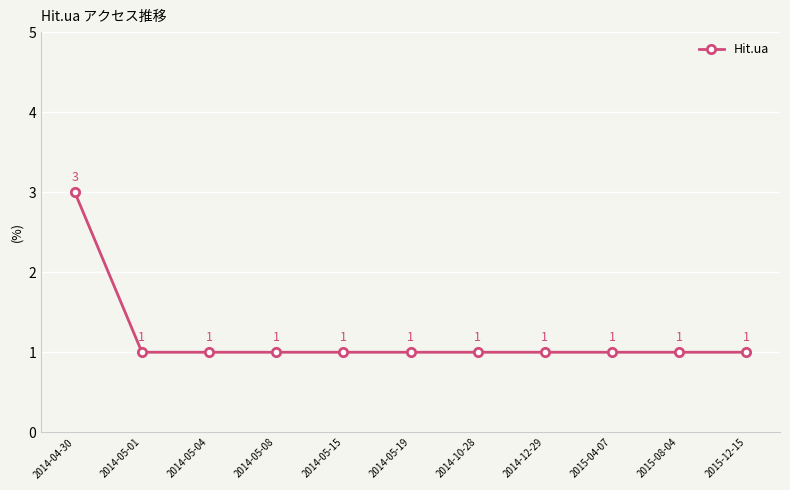

What is the label of the 1st point from the left?

2014-04-30